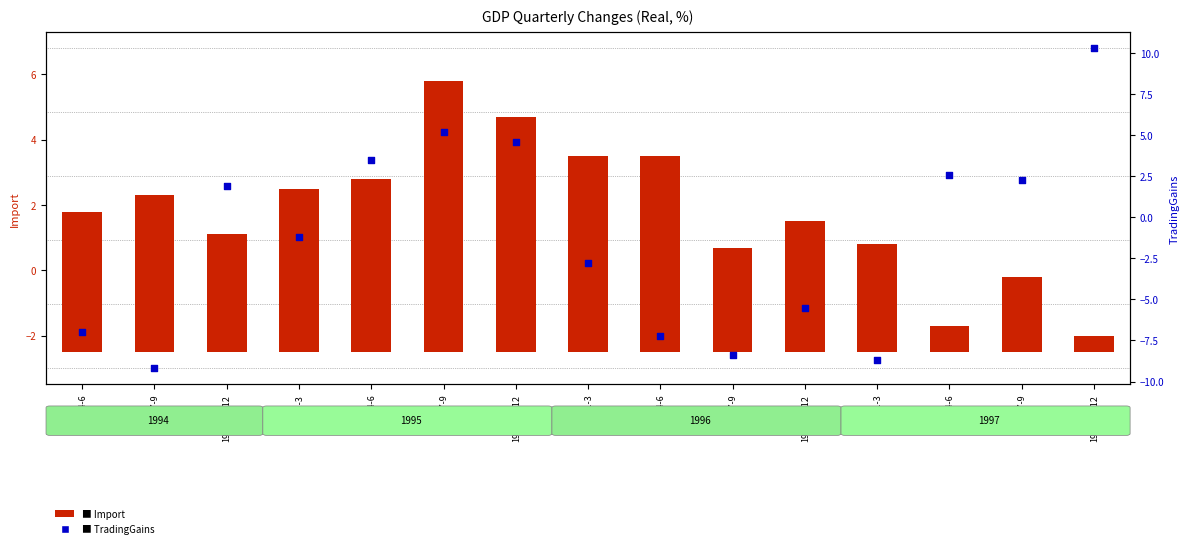

Which series has the largest Y range (max minus min)?

TradingGains